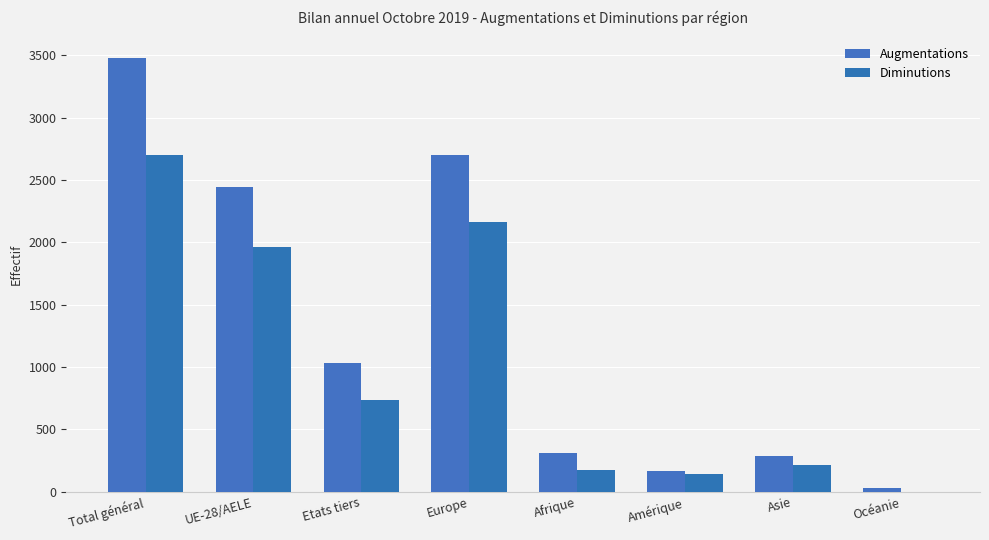

What is the total value across all series at Etats tiers?

1765